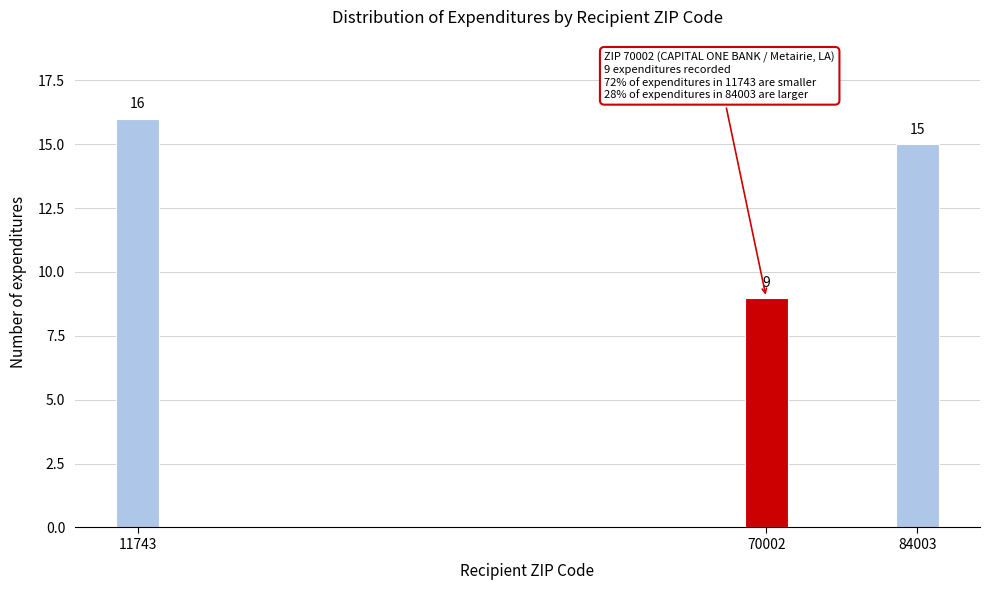

Reading left to right, transcribe all the data shown in this chart.

11743=16	70002=9	84003=15